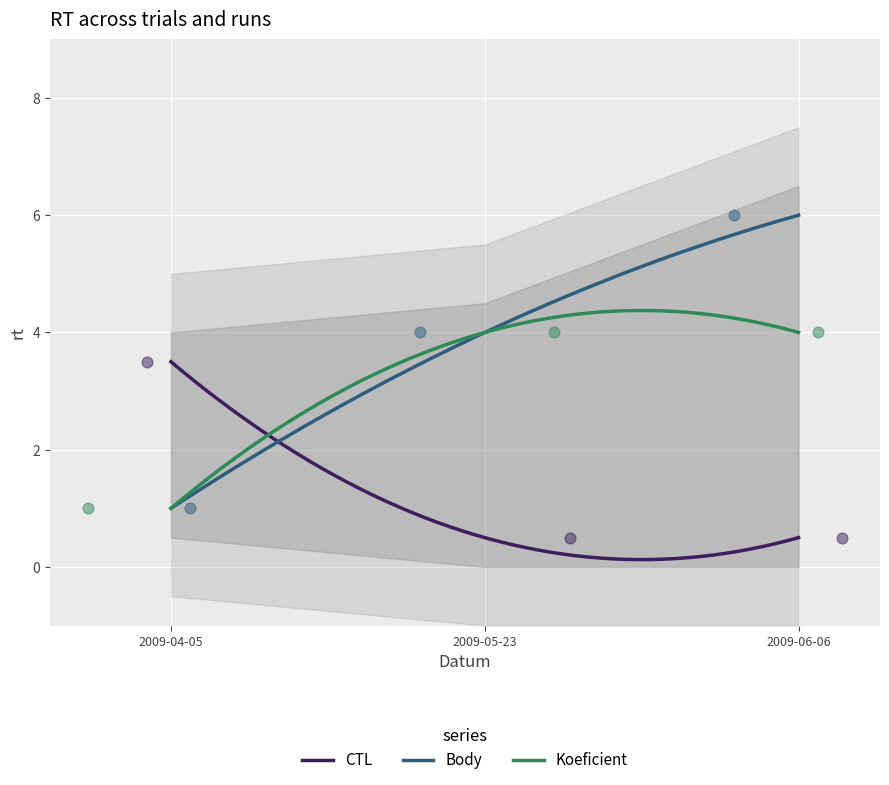

Which series has the largest Y range (max minus min)?

Body